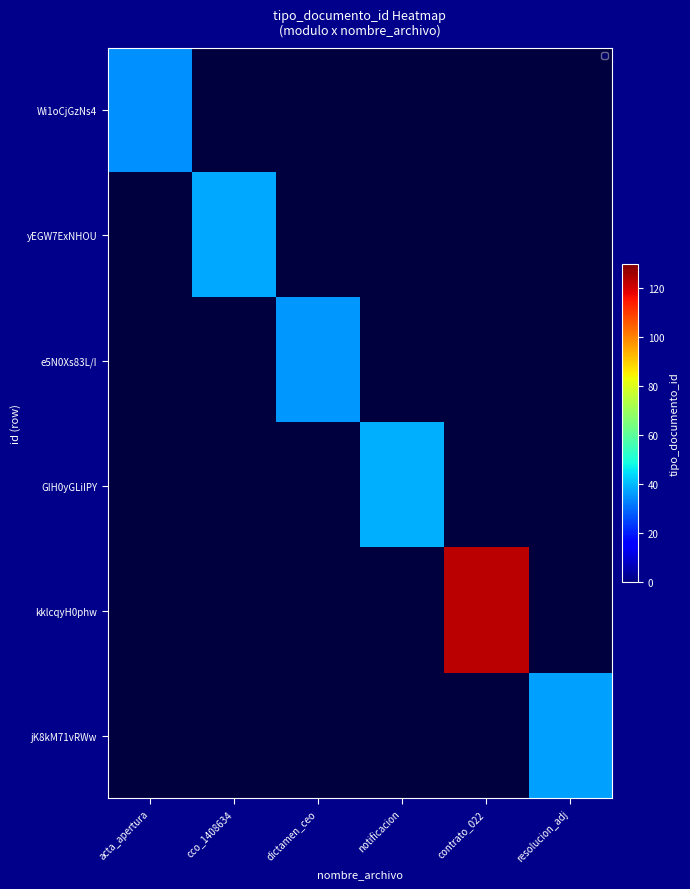

What is the sum of all jK8kM71vRWw values?

37